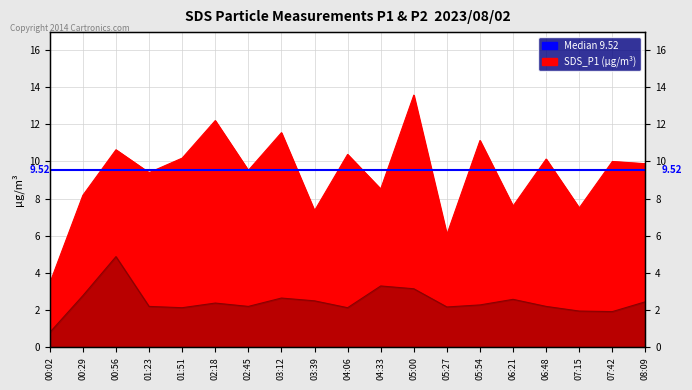

Where does the SDS_P2 series first go above 2?

00:29